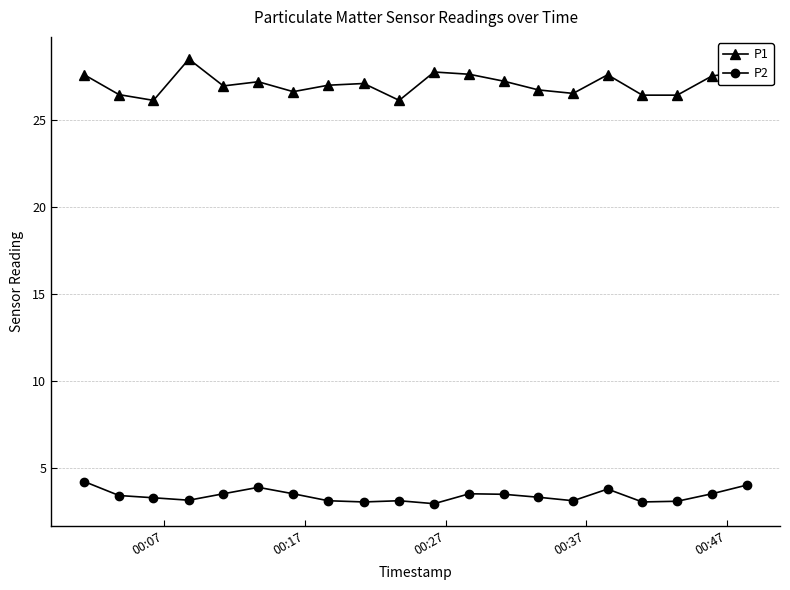

Rank the series by their maximum value, from highest to lowest.

P1, P2